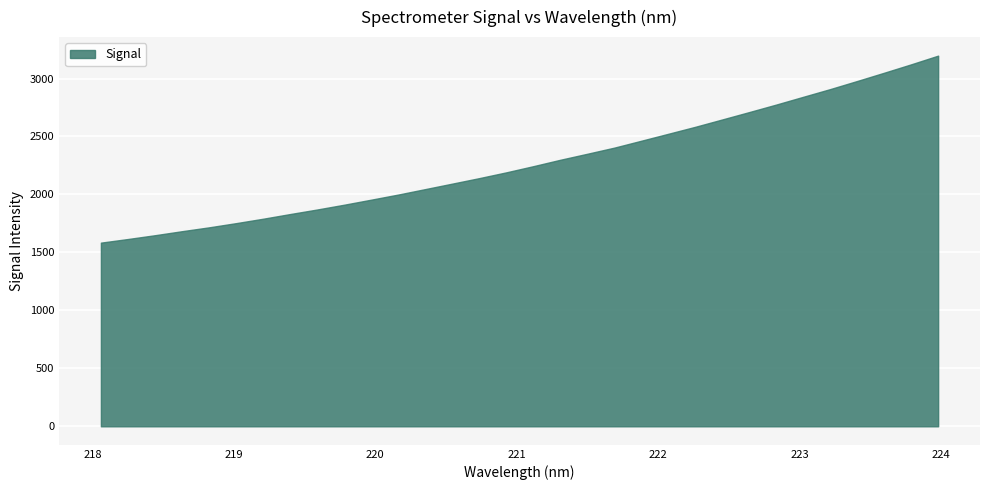

List the labels in order of value, smallest first.

218.0596, 218.2508, 218.442, 218.6332, 218.8244, 219.0156, 219.2067, 219.3979, 219.589, 219.7801, 219.9712, 220.1623, 220.3533, 220.5444, 220.7354, 220.9264, 221.1174, 221.3083, 221.4993, 221.6902, 221.8812, 222.0721, 222.263, 222.4538, 222.6447, 222.8355, 223.0264, 223.2172, 223.408, 223.5987, 223.7895, 223.9802